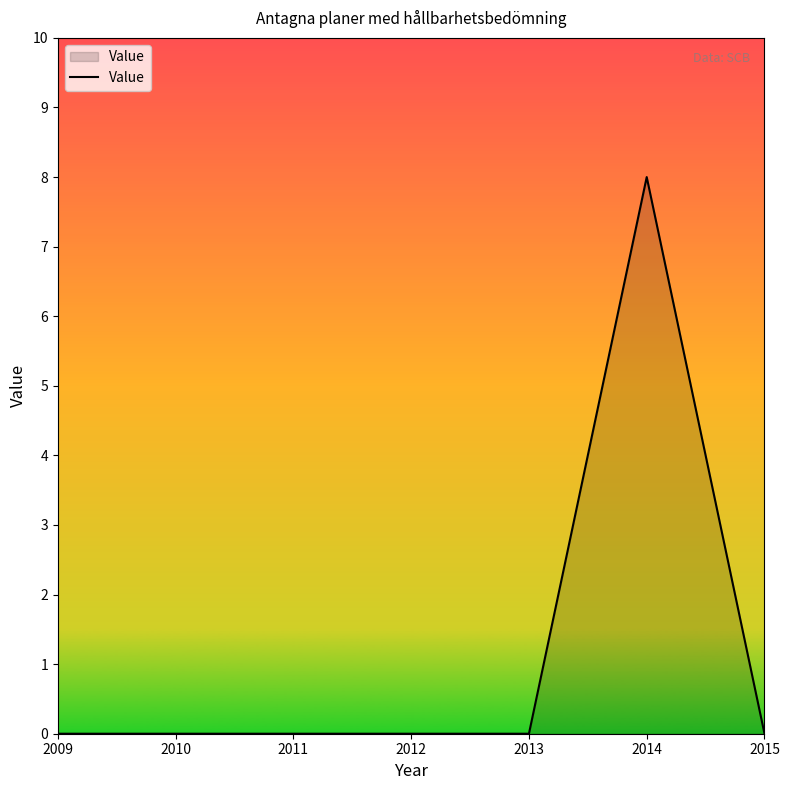

The value at 2010 is 0. True or false?

True